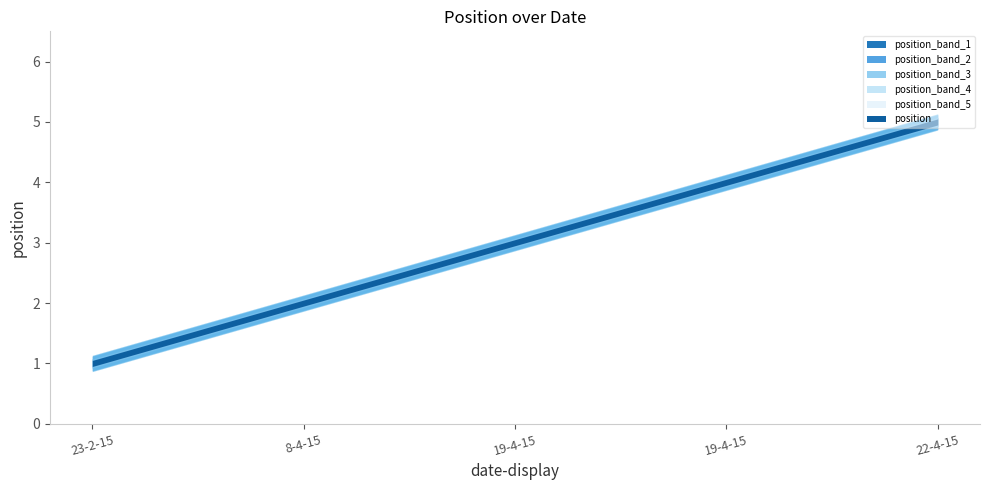

What is the change in value from 19-4-15 to 22-4-15?

+1